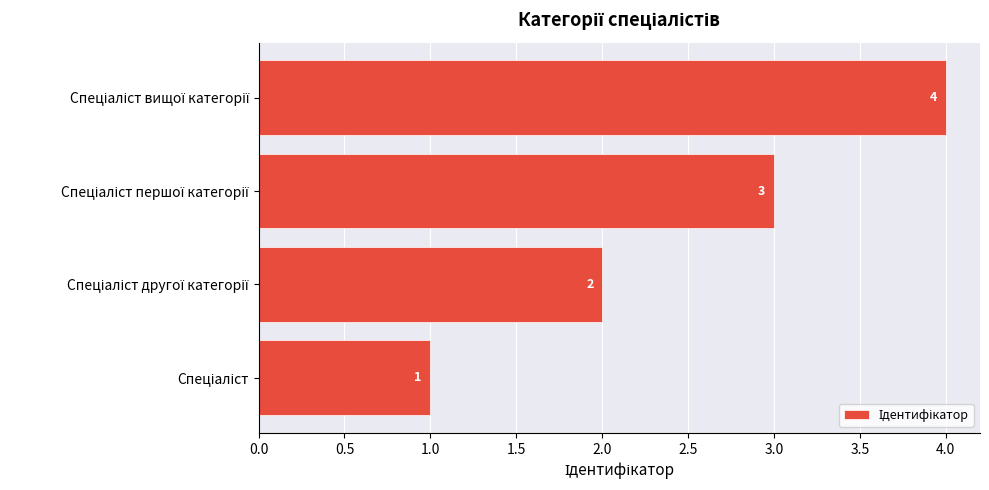

What is the maximum value shown in the chart?

4